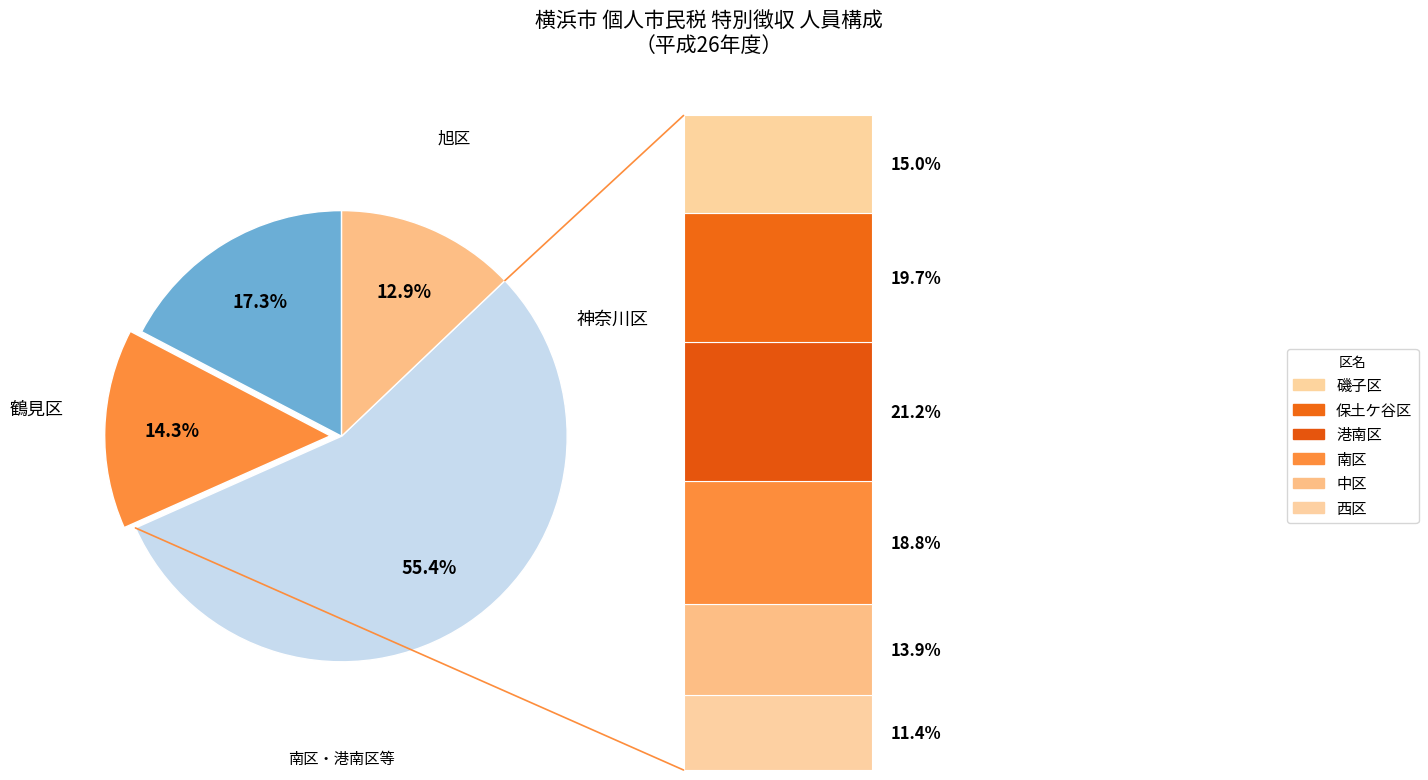

True or false: 西区 accounts for 6% of the total.

True